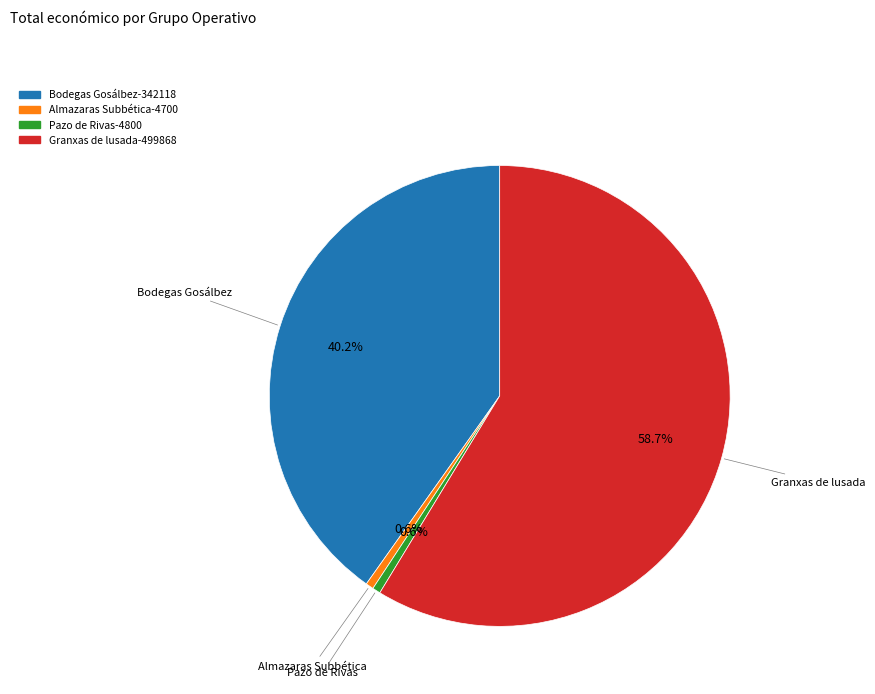

How many segments does this pie chart have?

4